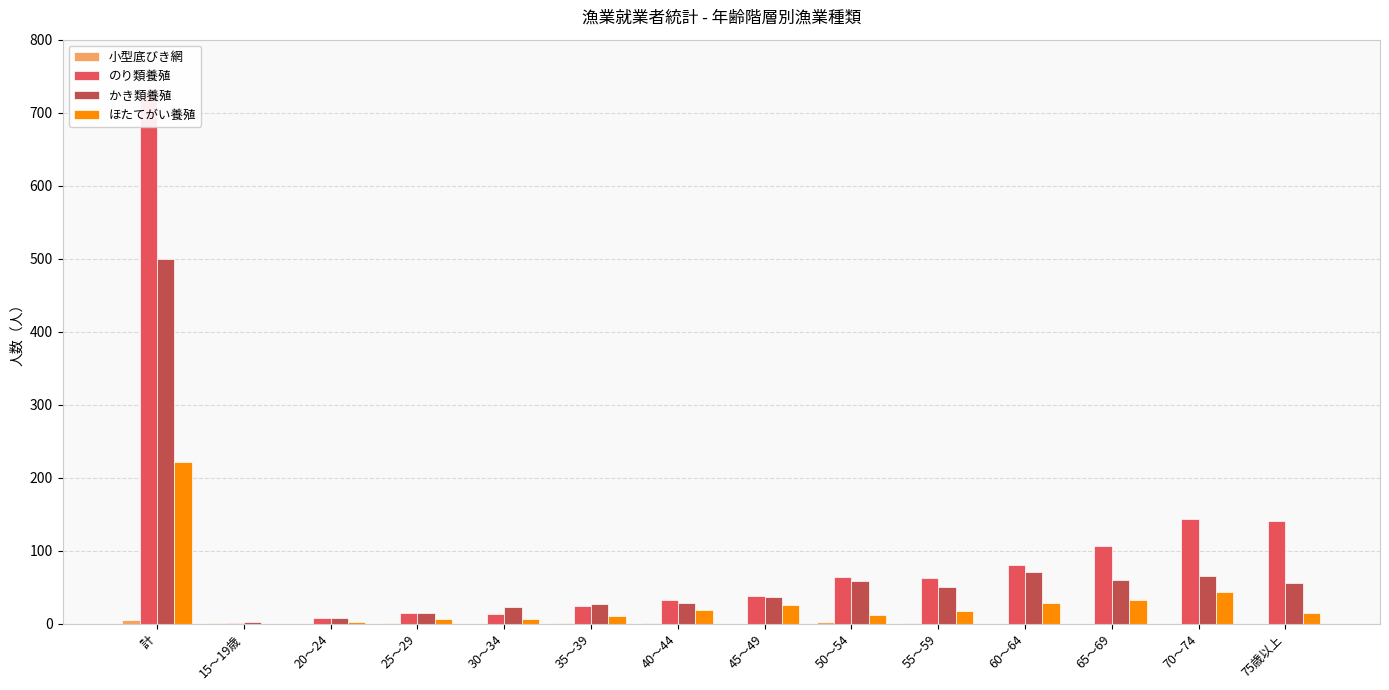

How many bars are there in each group?

4